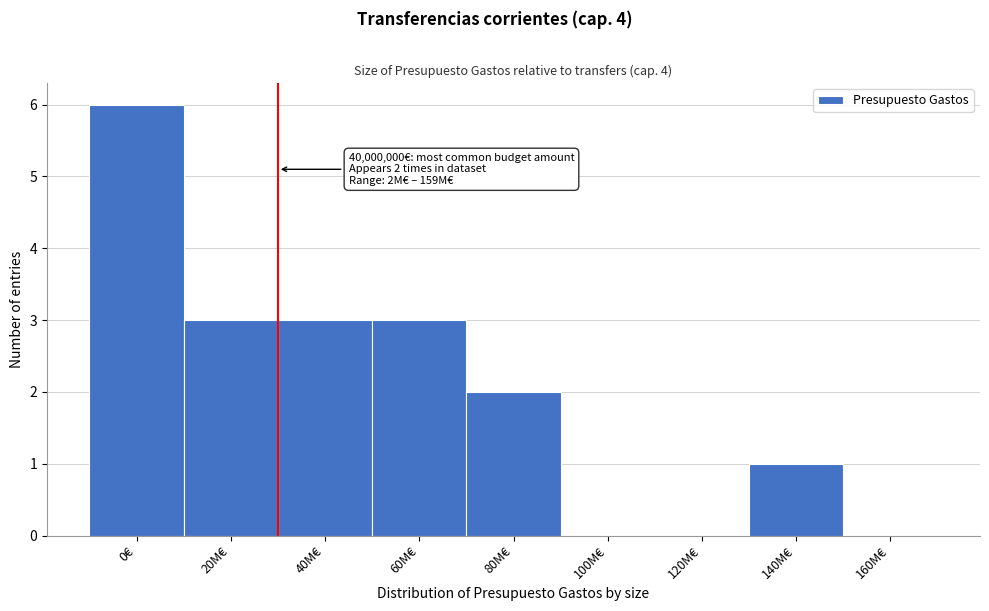

Reading right to left, transcribe all the data shown in this chart.

160M€=0	140M€=1	120M€=0	100M€=0	80M€=2	60M€=3	40M€=3	20M€=3	0€=6